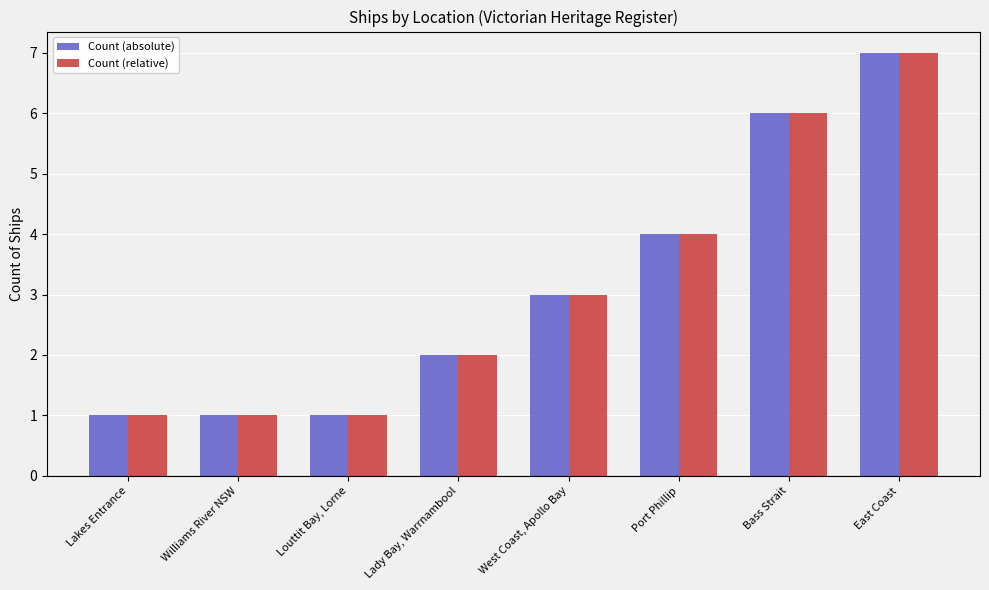

Read the Count (relative) value at Lakes Entrance.

1